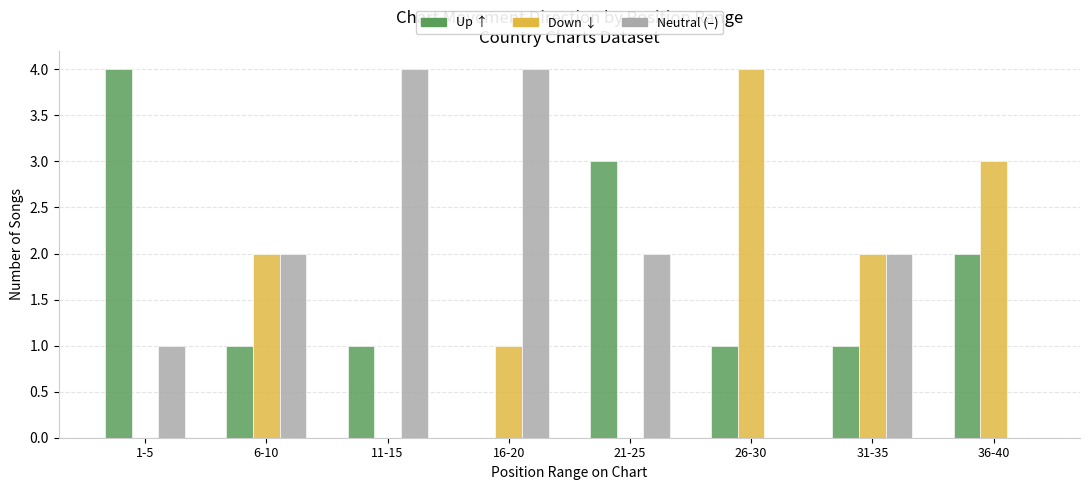

How many data points does each series have?

8